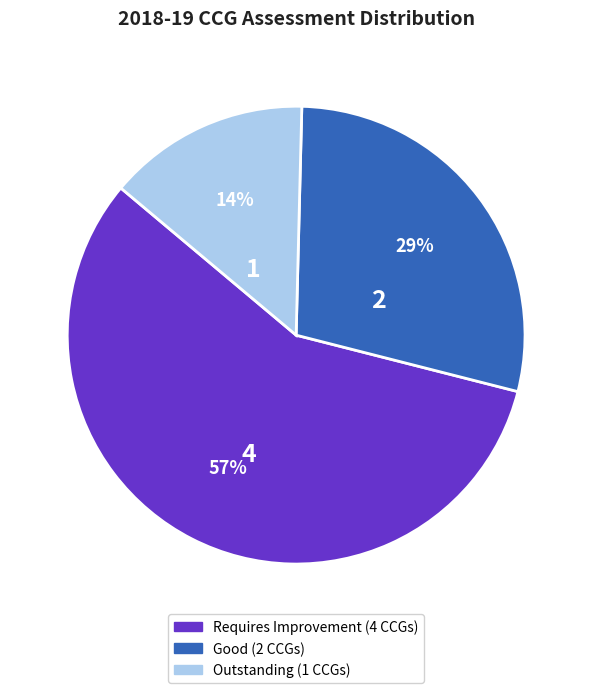

To the nearest percent, what is the average slice percentage?

33%